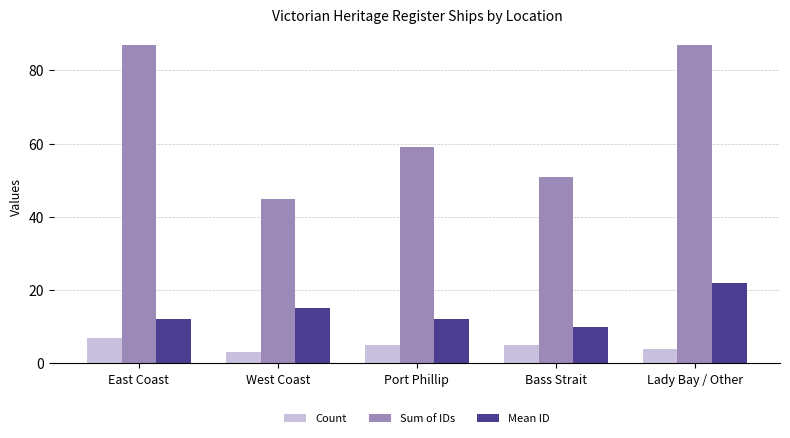

What are all the series names shown in the legend?

Count, Sum of IDs, Mean ID